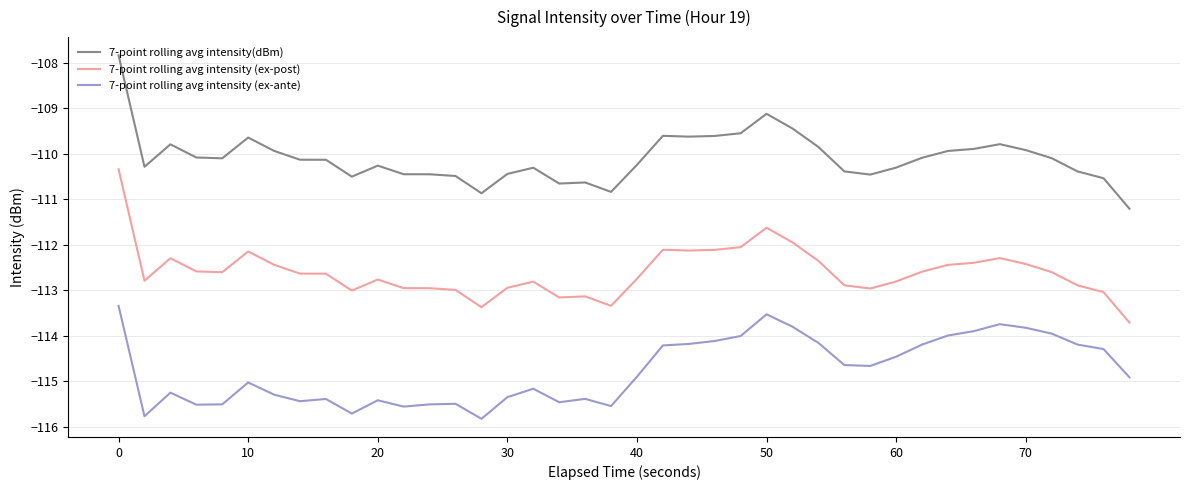

True or false: 7-point rolling avg intensity (ex-ante) and 7-point rolling avg intensity (ex-post) cross at least once.

False